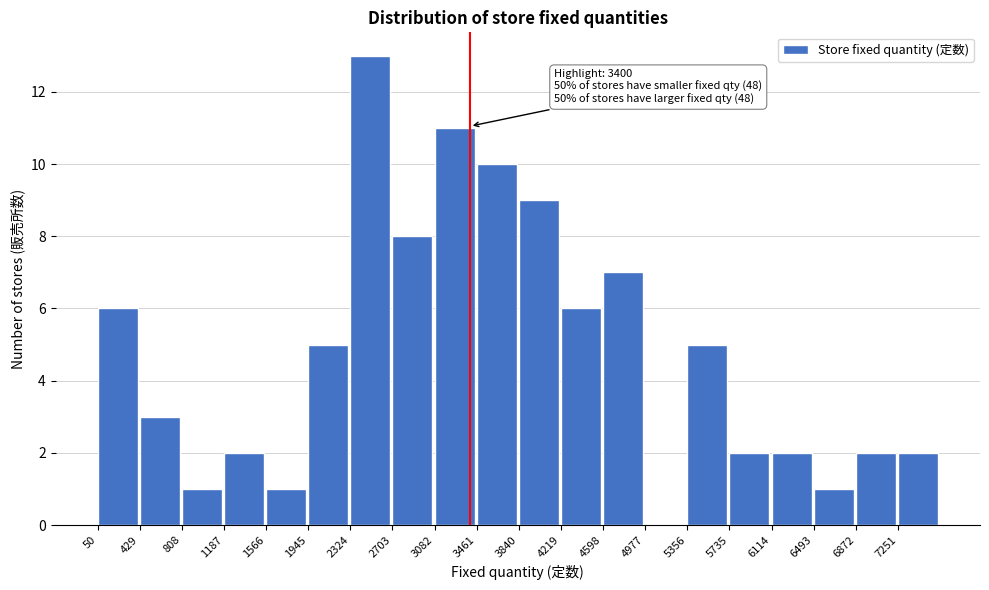

Over which range of the x-axis is the bar tallest?

2300 to 2700